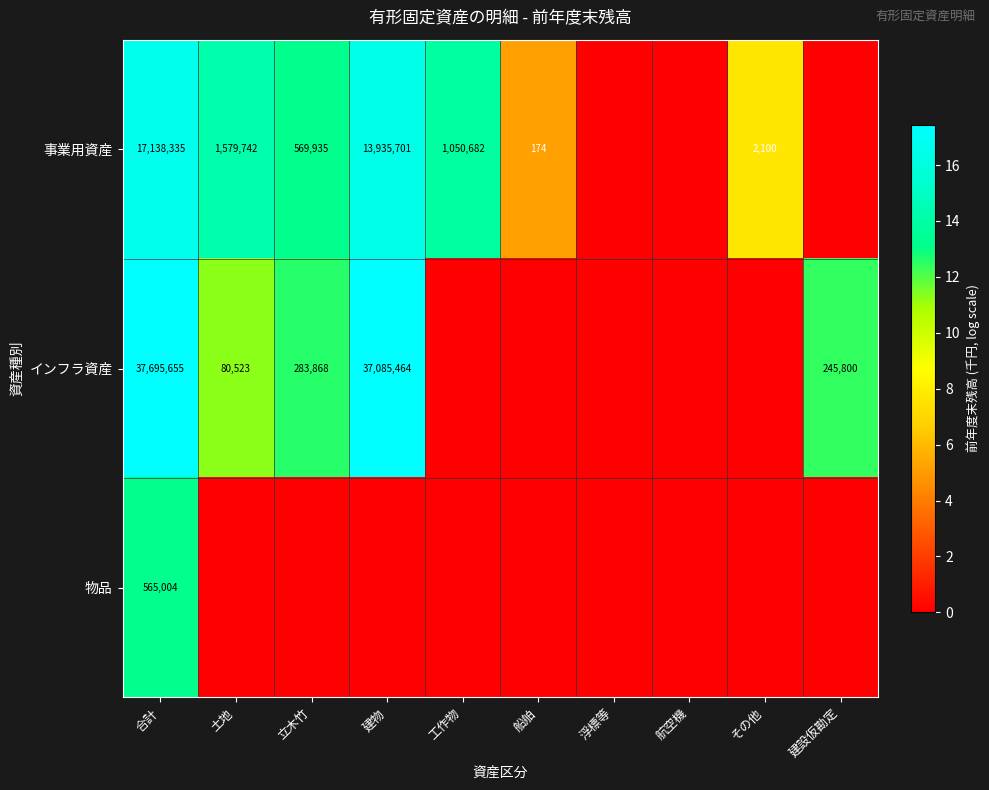

What is the difference between the インフラ資産 values at 土地 and 建物?

37004941